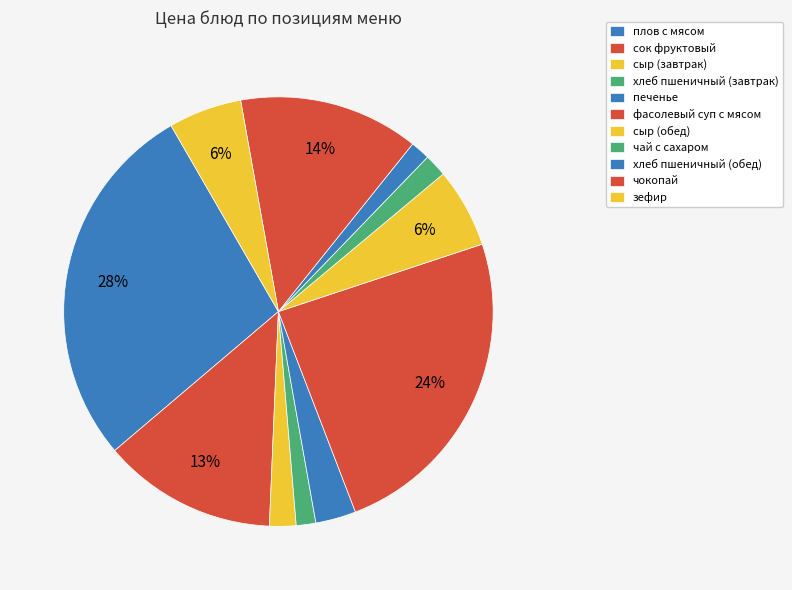

How many segments does this pie chart have?

11